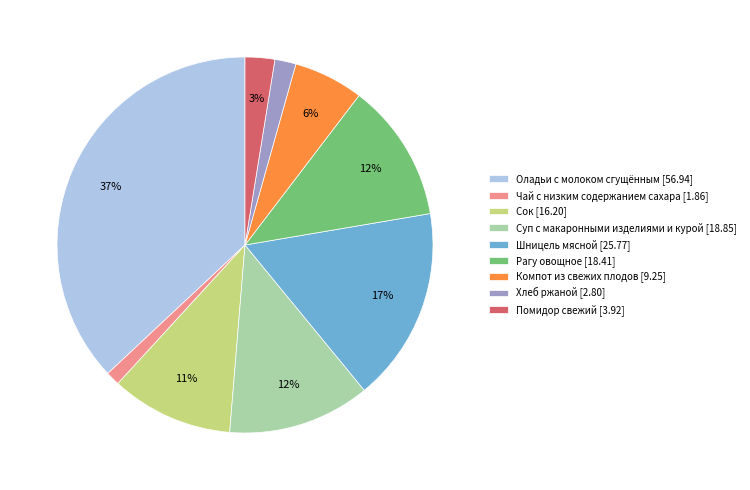

Does Сок represent more than half of the total?

No